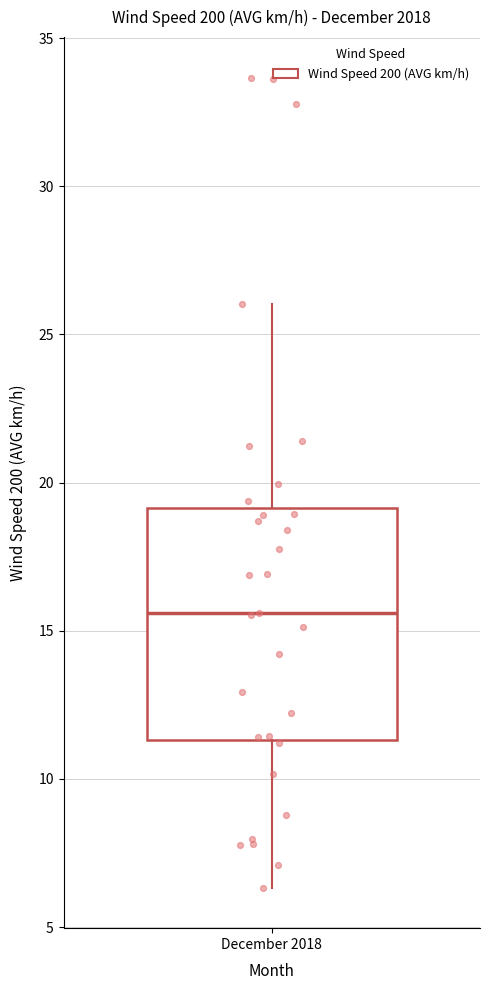

Where does the median line of the box for December 2018 sit on the y-axis? The values are not printed on the chart, so give them approximately, as read against the axis.

15.5